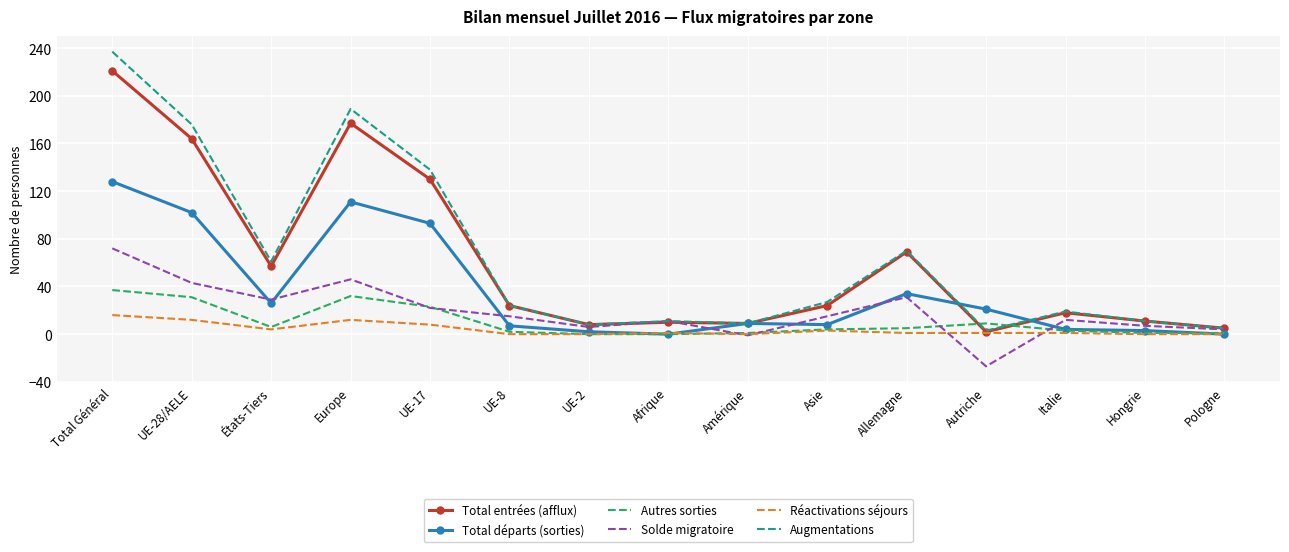

What position from the left is Pologne?

15